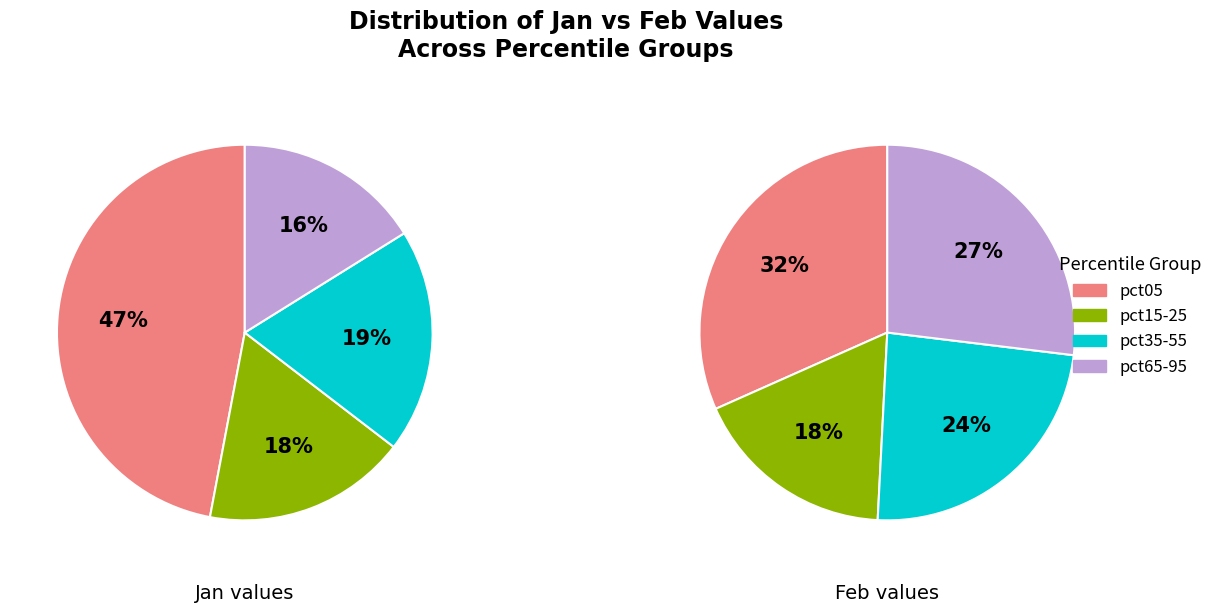

Does pct05 represent more than half of the total?

No